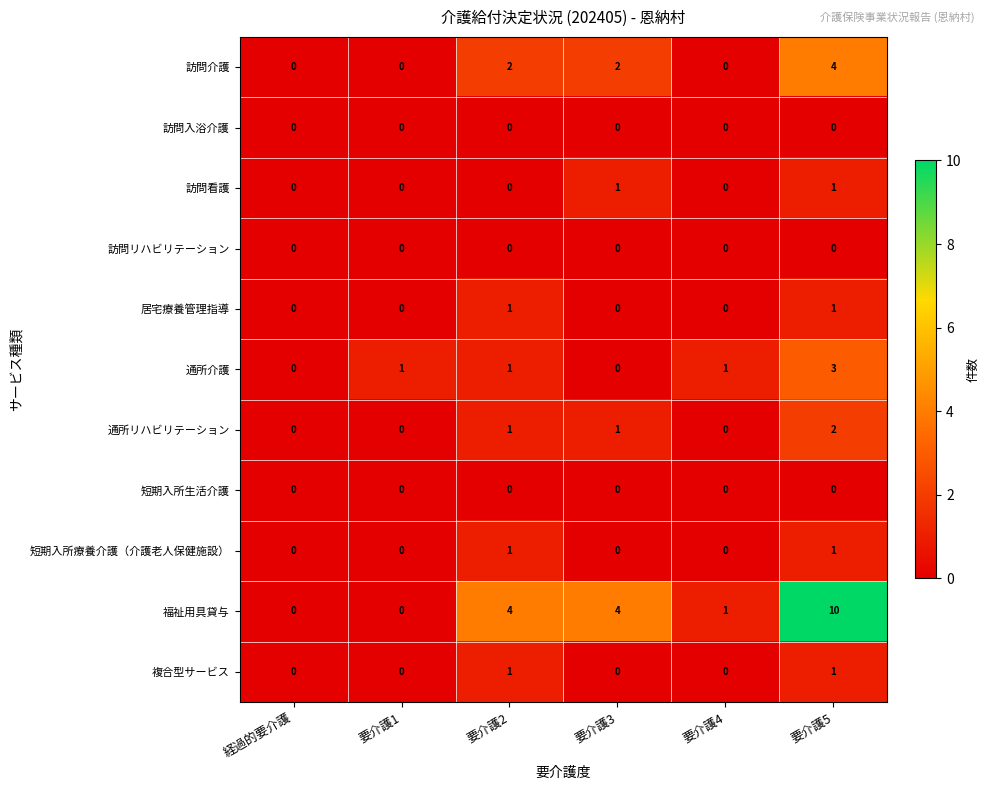

Which series has the widest spread of values?

福祉用具貸与